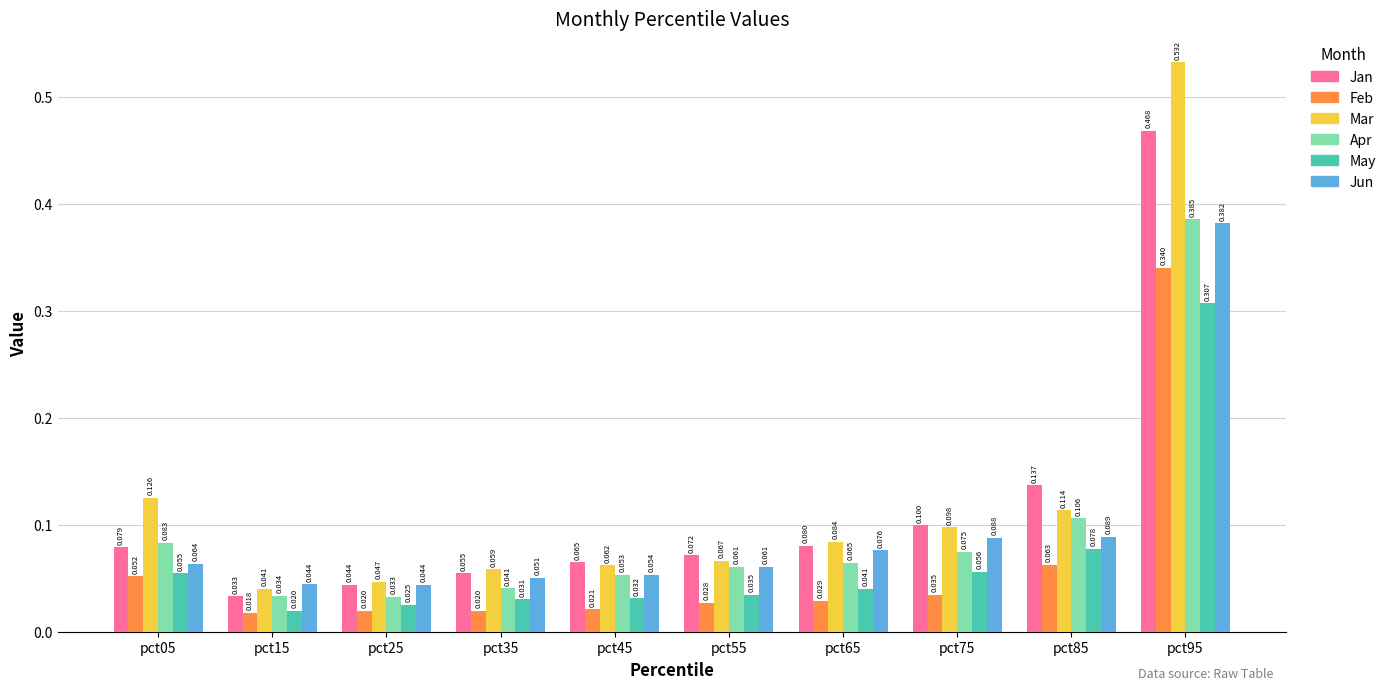

True or false: Jan has a value of 0.1 at pct35.

True